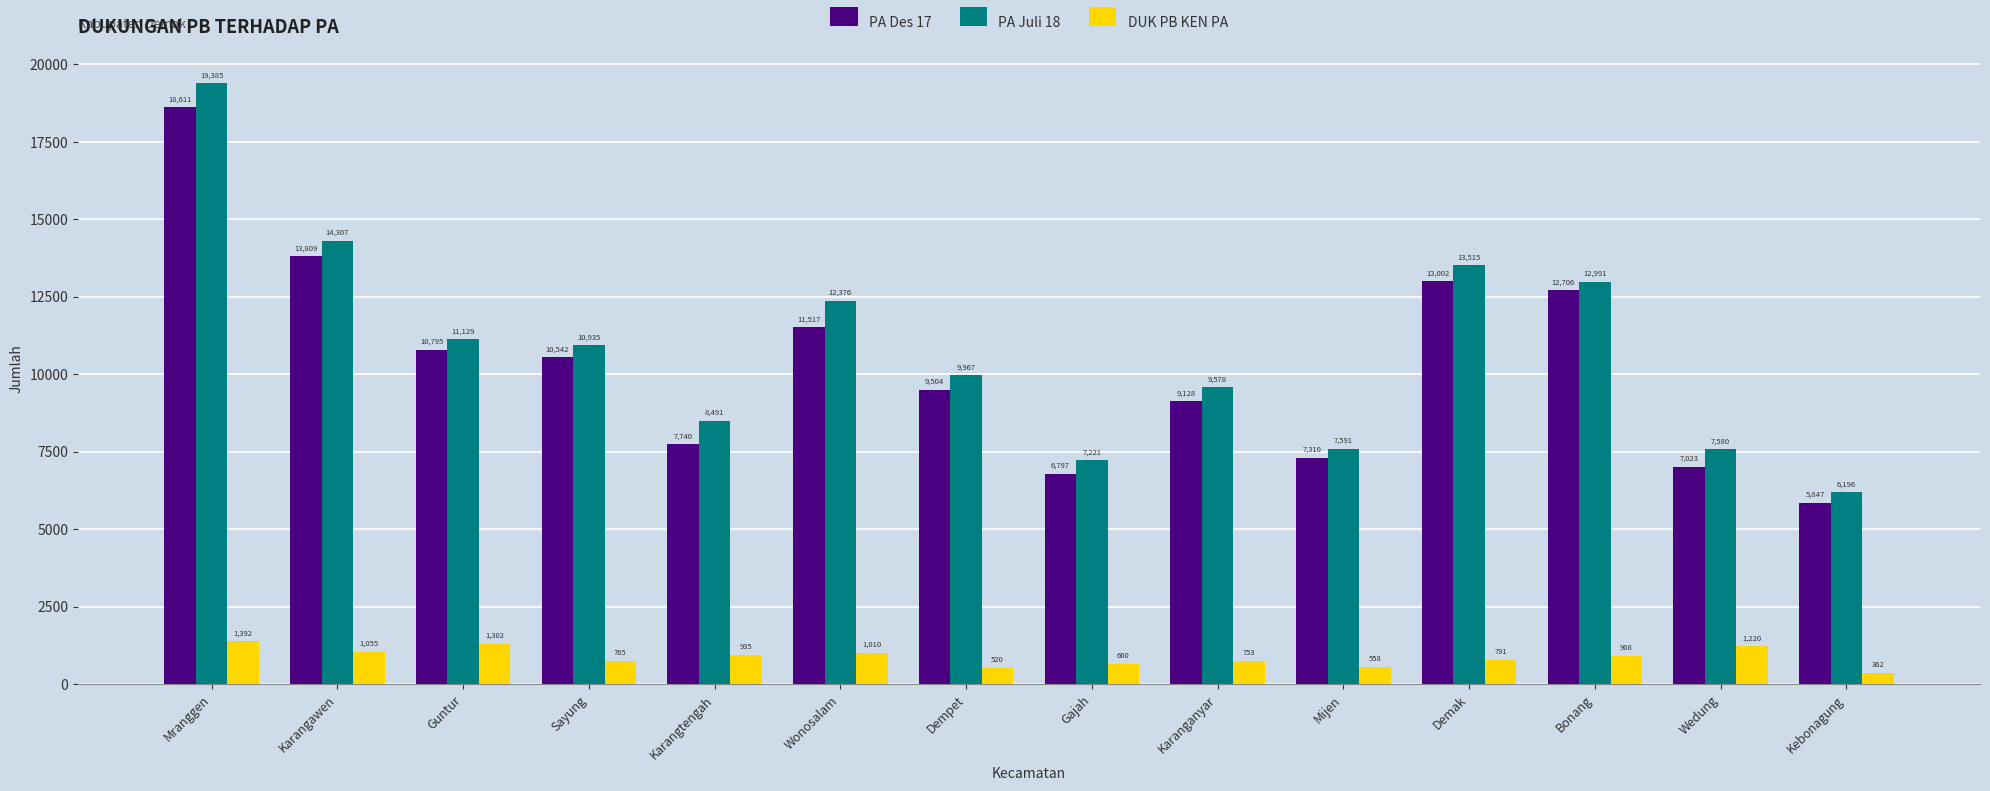

Read the PA Des 17 value at Sayung, to the nearest 50.

10550